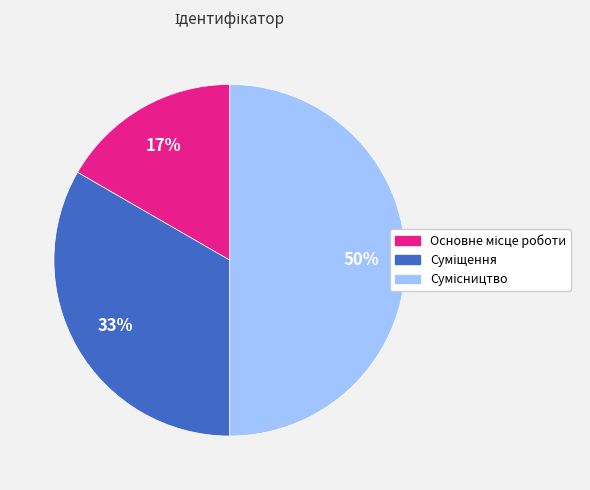

To the nearest percent, what is the average slice percentage?

33%